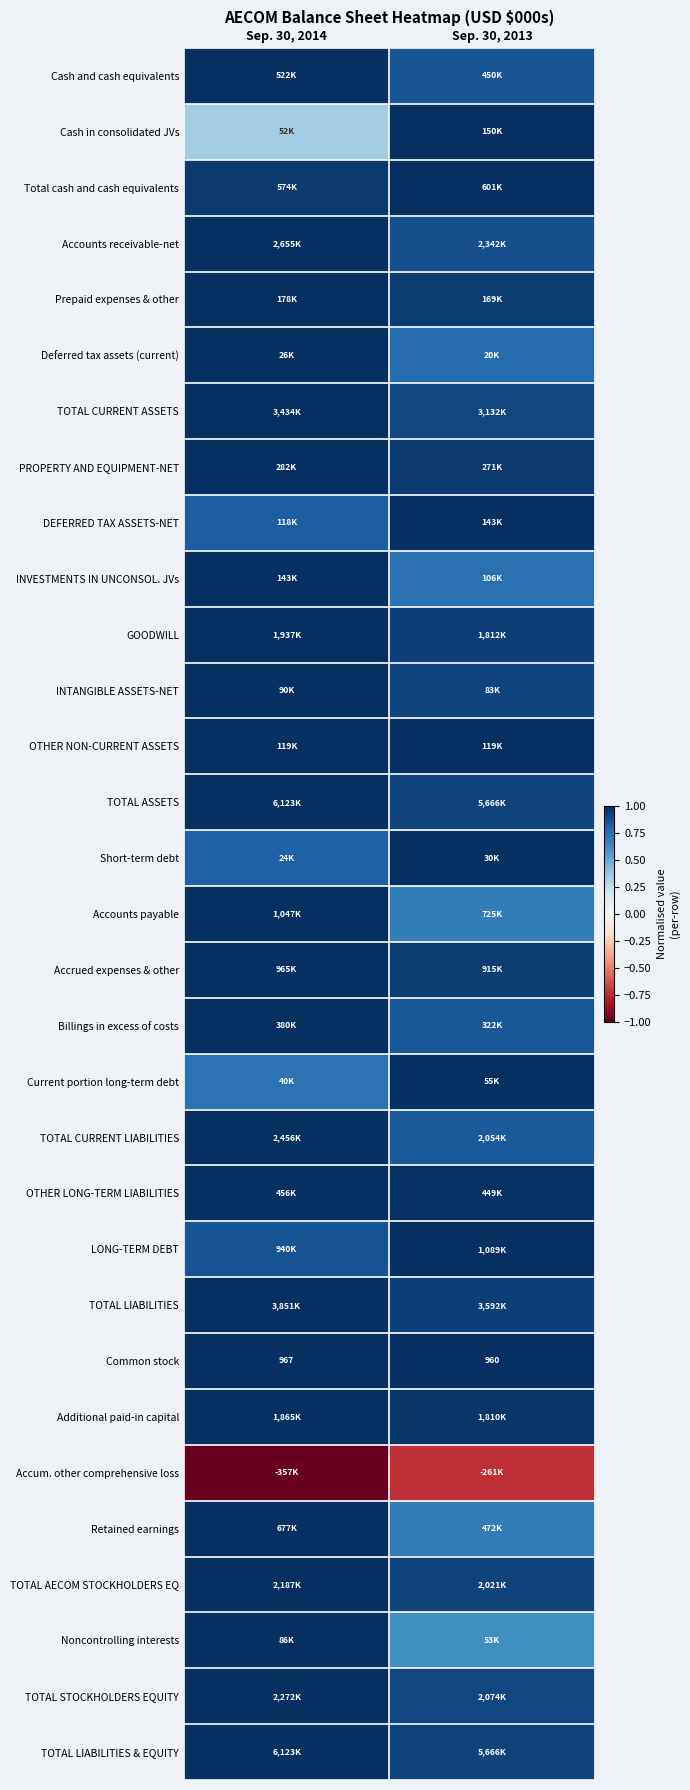

At how many categories does at least one series exceed 0?

2